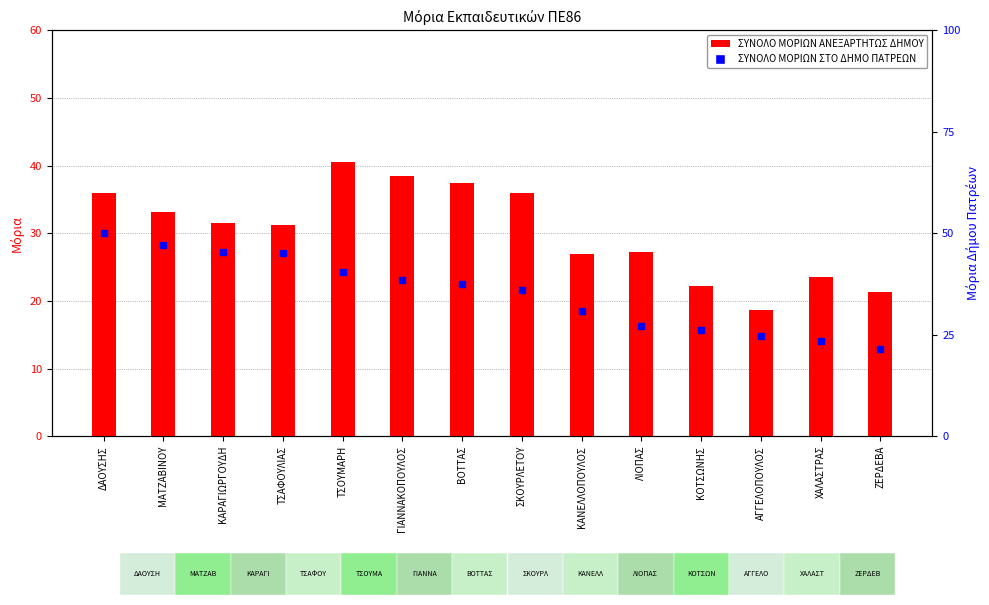

At which category is the sum across all series the highest?

ΔΑΟΥΣΗΣ